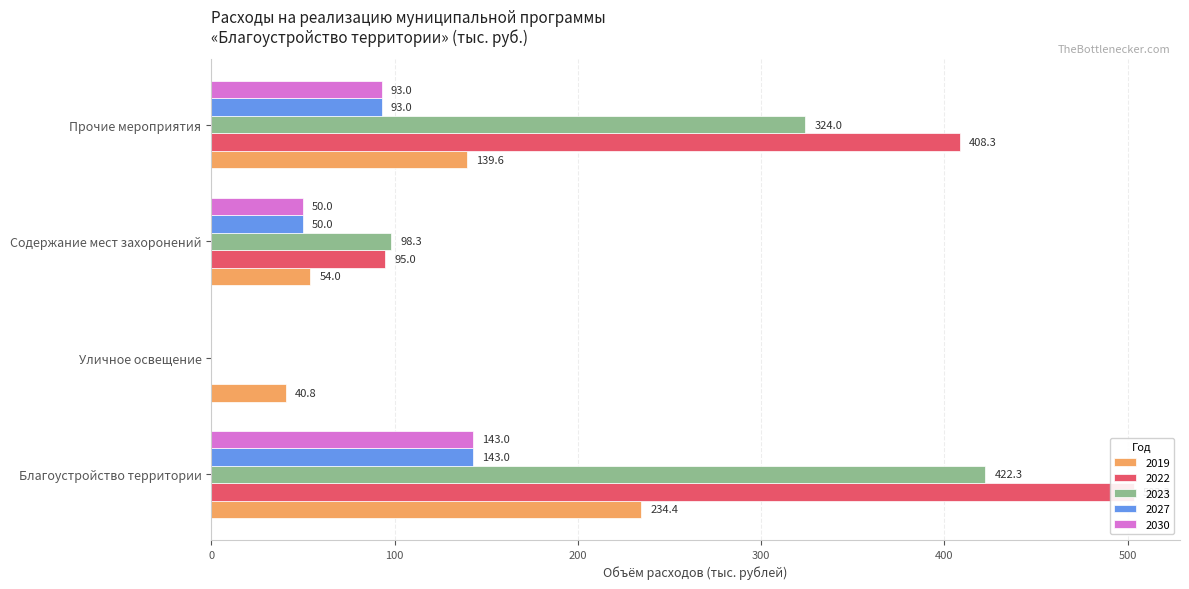

What are all the series names shown in the legend?

2019, 2022, 2023, 2027, 2030